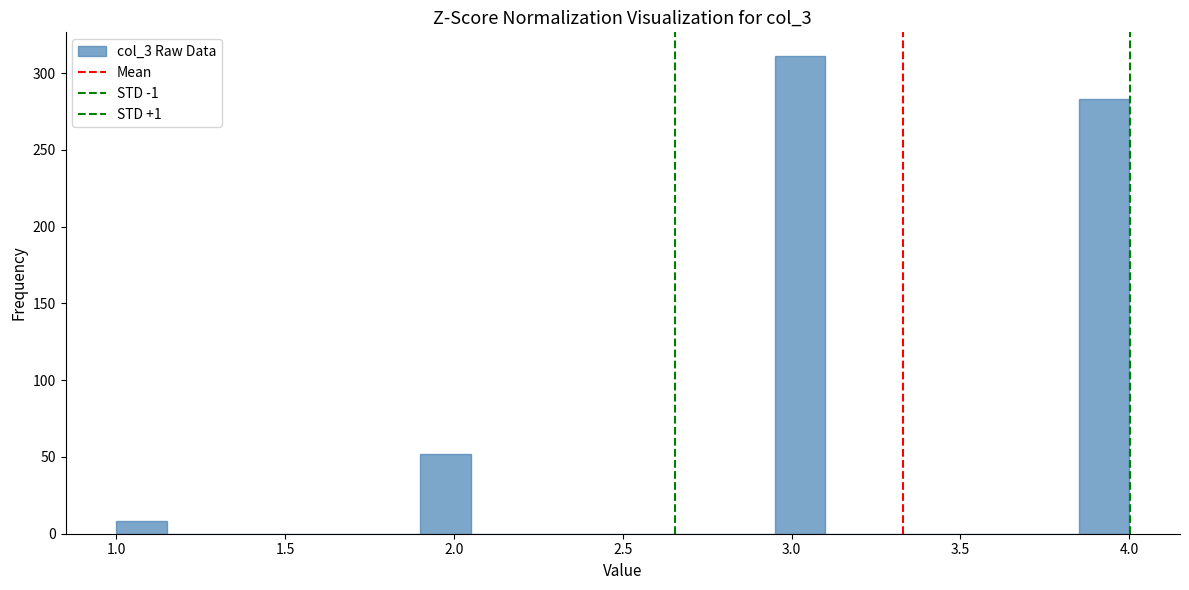

Around what value on the x-axis is the tallest bar? Give the approximate position of its centre, as read against the axis.

3.05